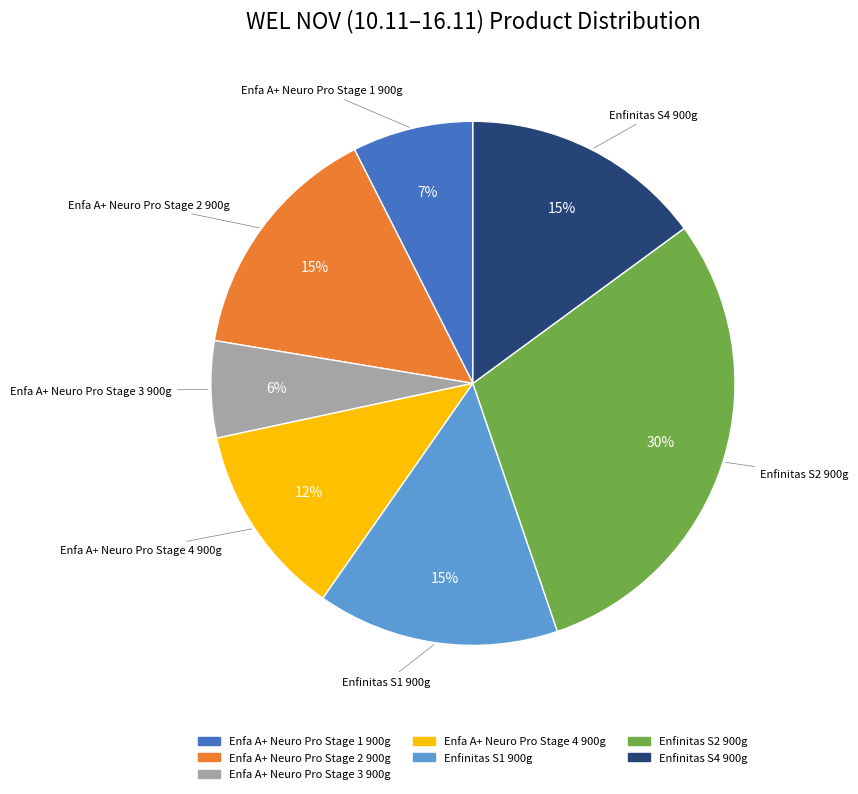

Does any single category account for the majority?

No